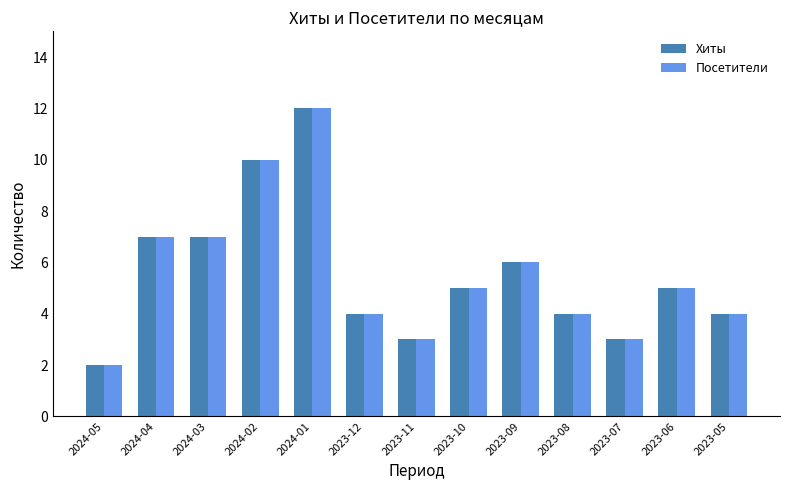

Is it true that Хиты equals 3 at 2023-07?

True